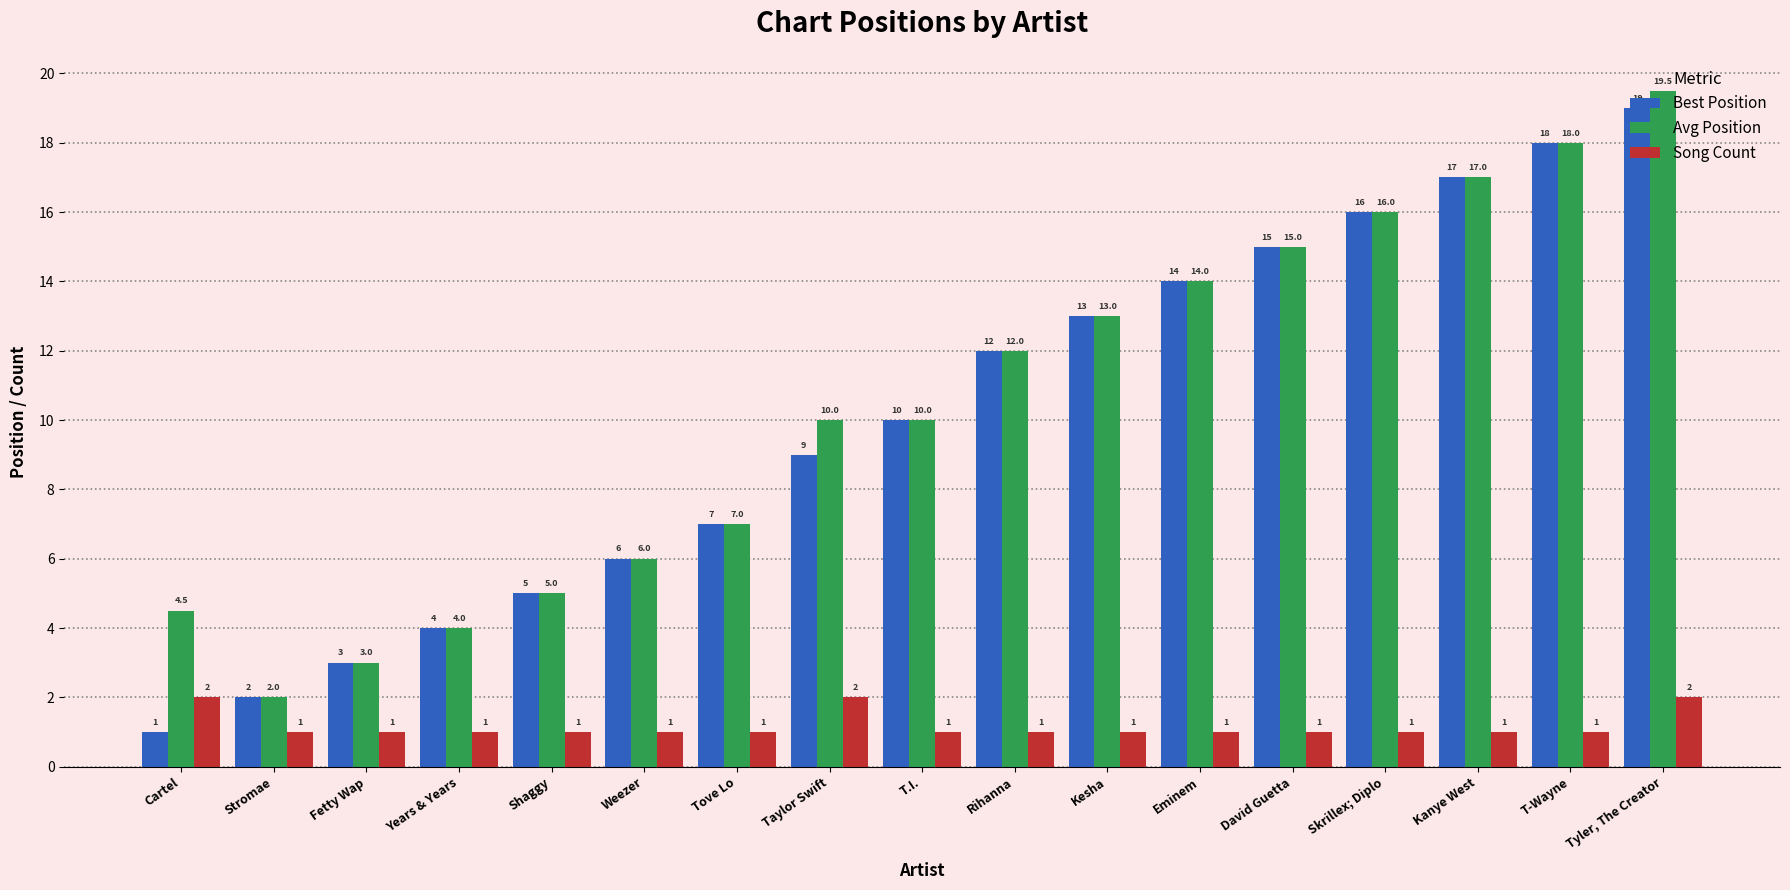

How many Song Count values are between 1 and 2?

17